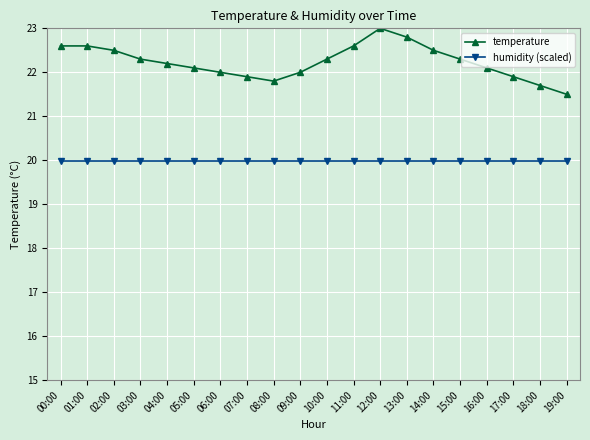

What is the difference between the highest and lowest values at 17:00?

1.9